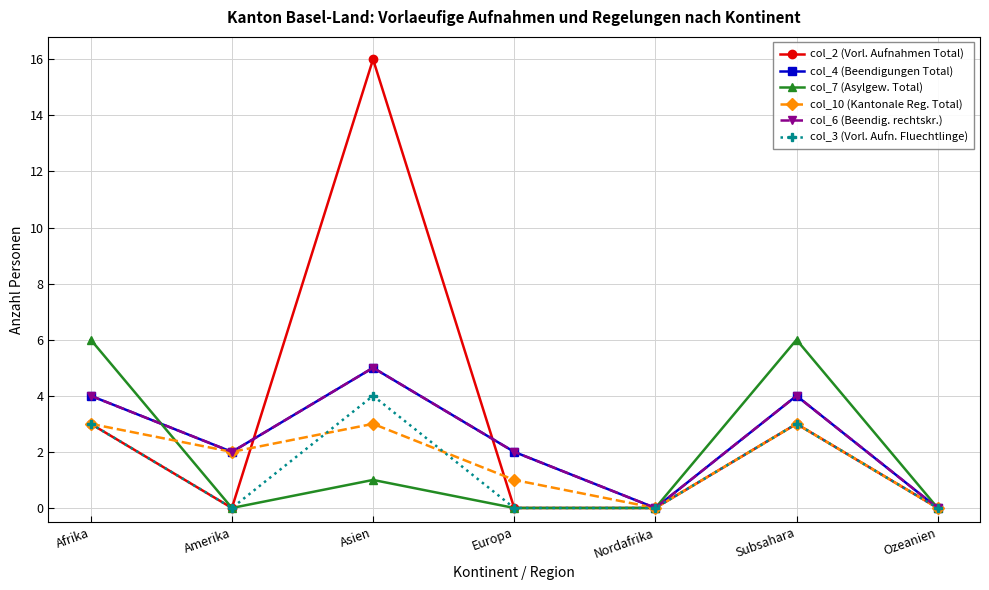

The col_4 (Beendigungen Total) series shows 4 at Subsahara. True or false?

True